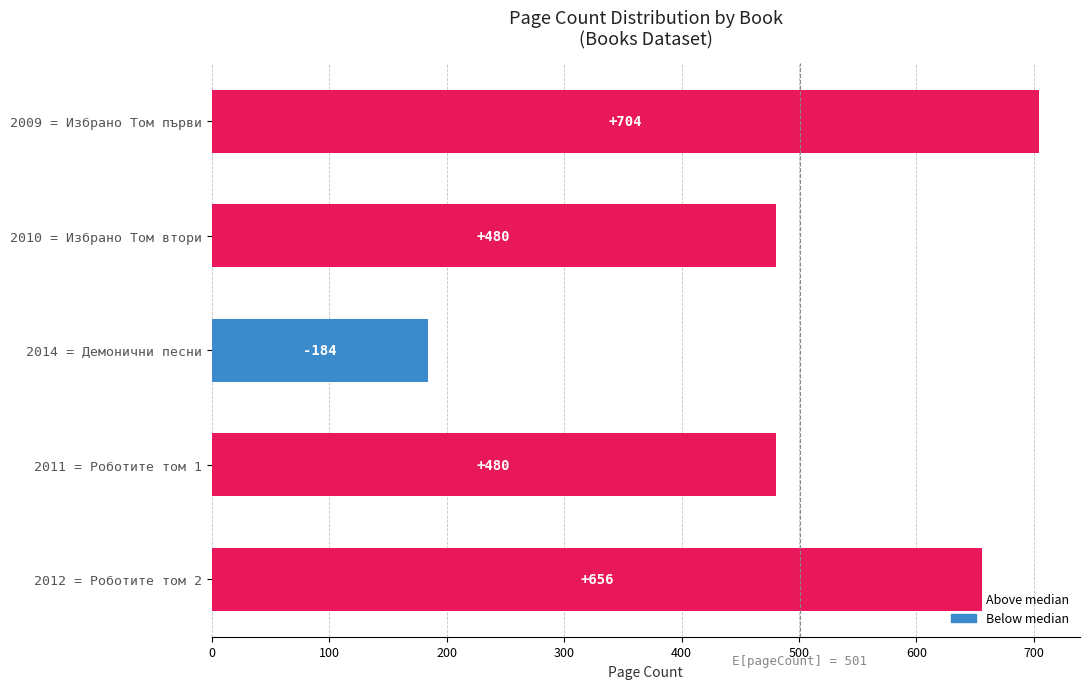

What is the maximum value shown in the chart?

704